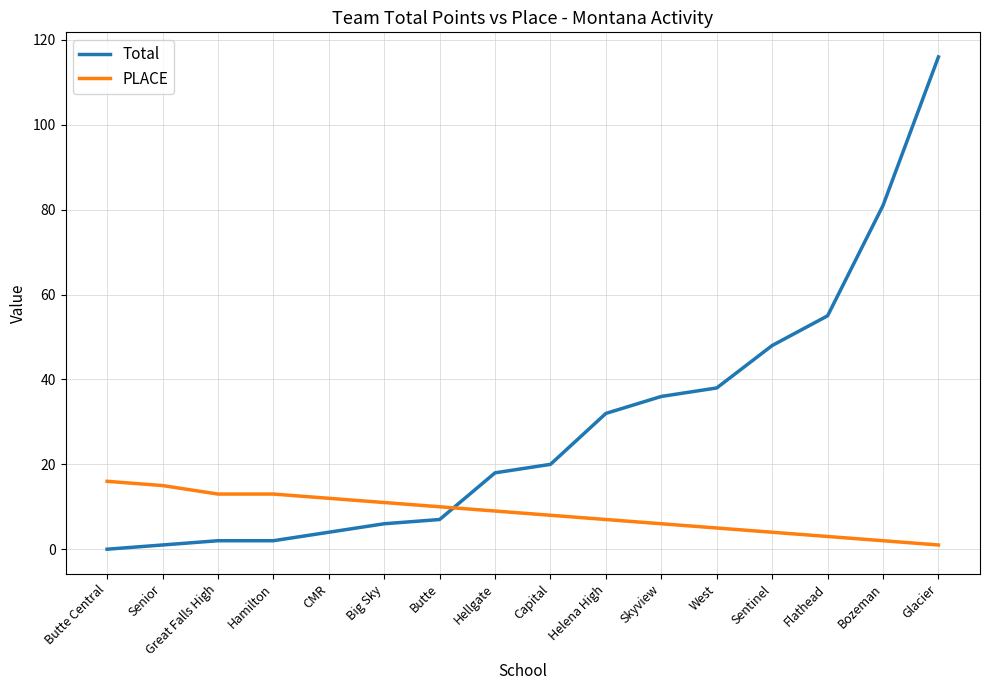

At which category is the sum across all series the highest?

Glacier